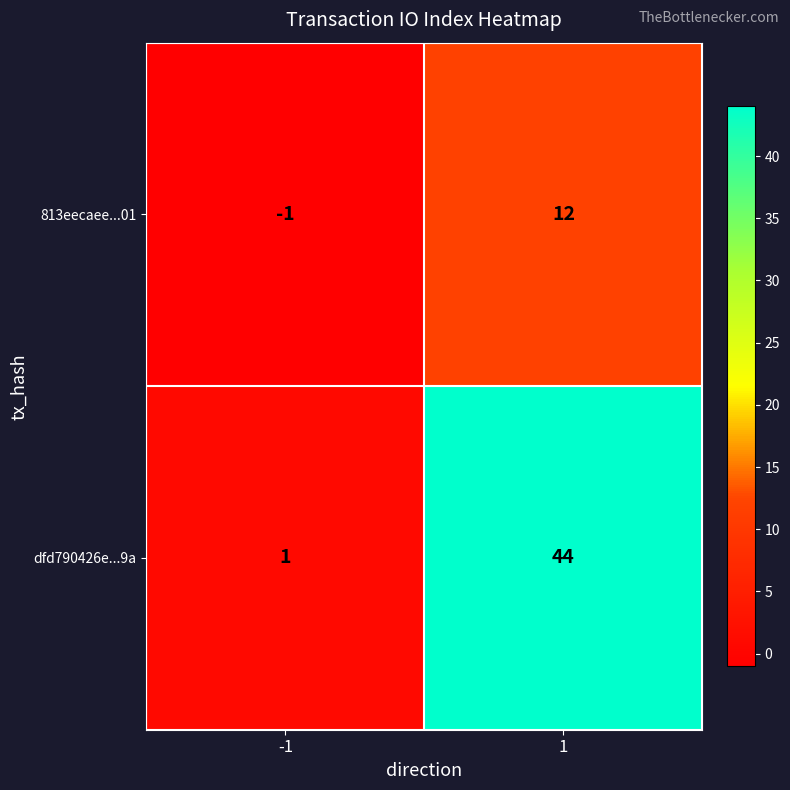

Which series has the widest spread of values?

dfd790426e...9a